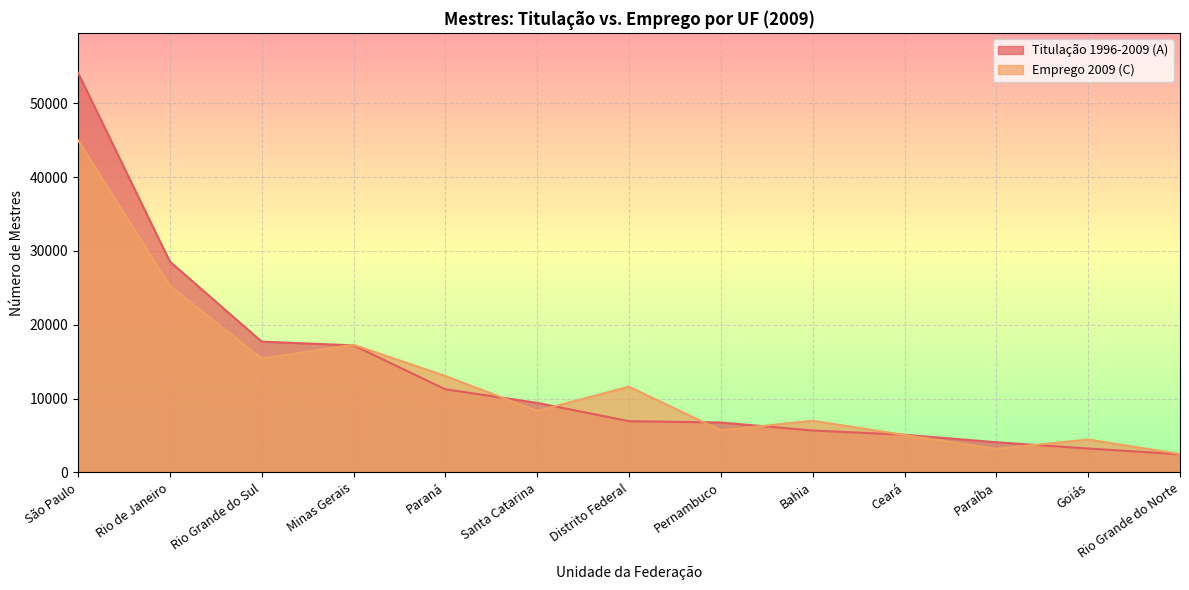

What is the difference between the maximum and minimum values in the Emprego 2009 (C) series?

42517